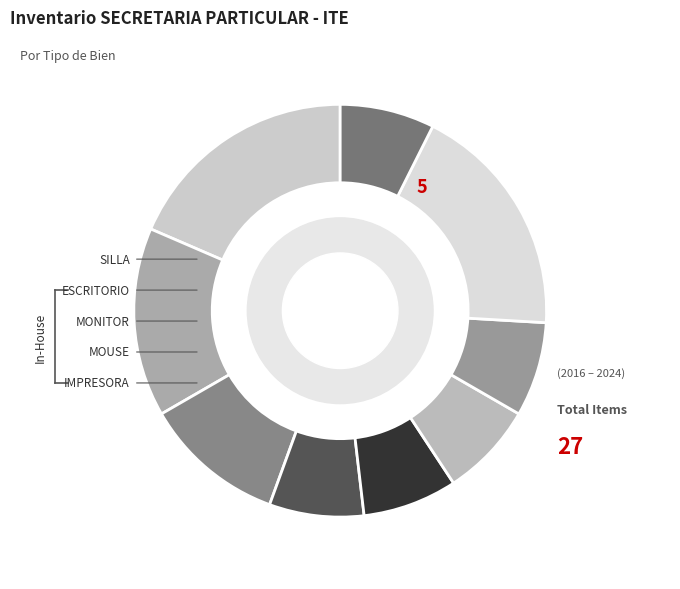

Count the number of slices in the pie.

9